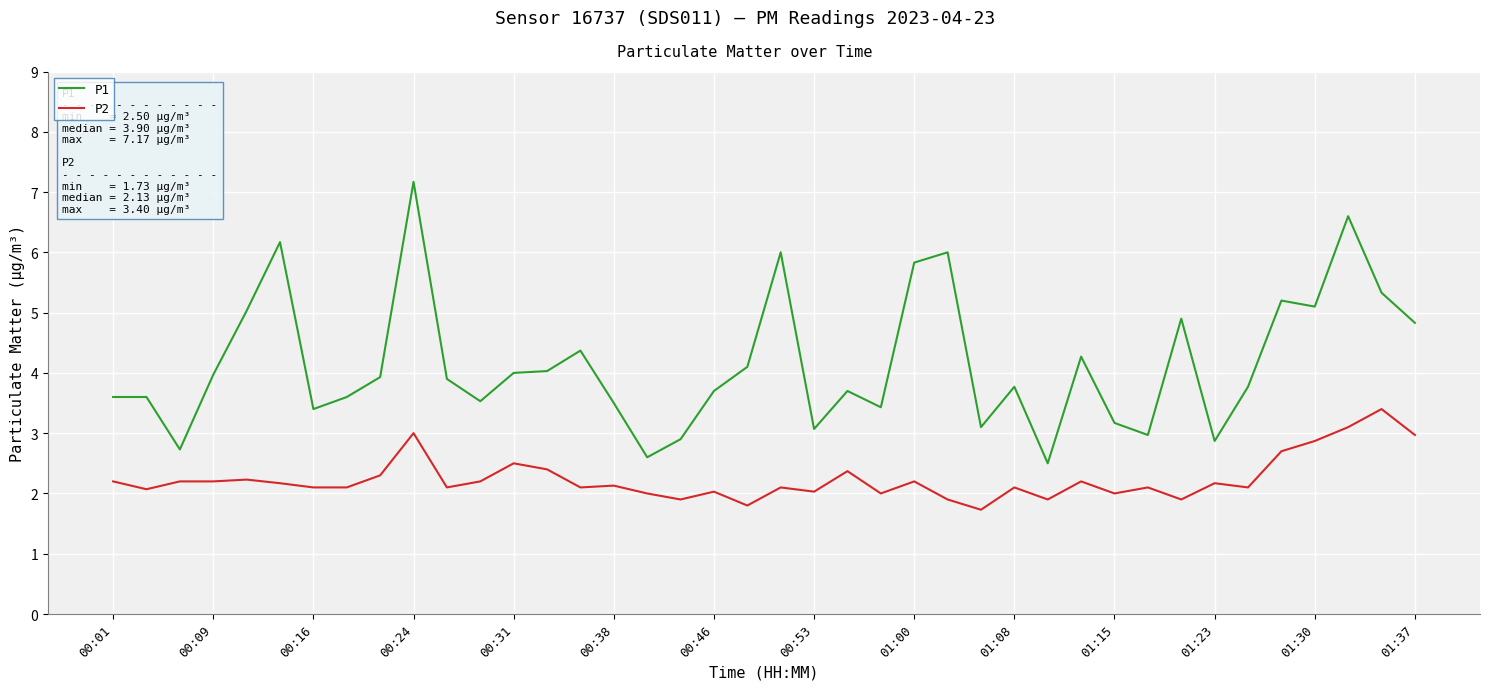

True or false: P1 and P2 cross at least once.

False